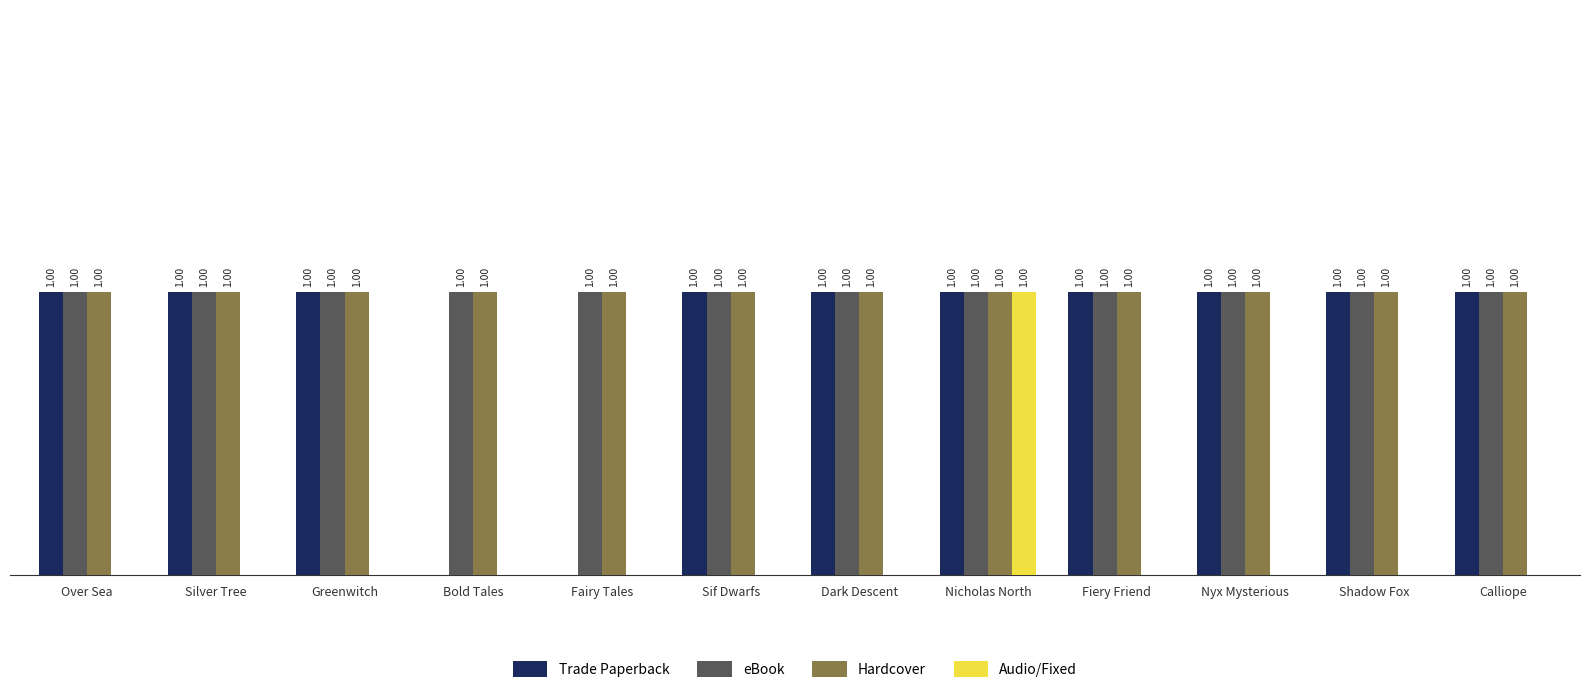

Which series changed the most between Greenwitch and Nicholas North?

Audio/Fixed